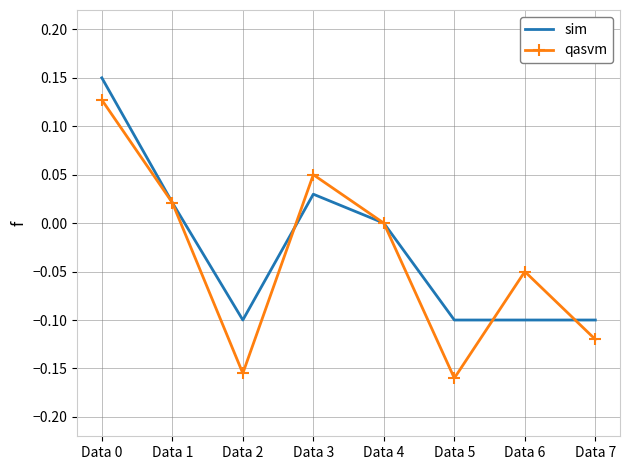

Which series changed the most between Data 0 and Data 2?

qasvm